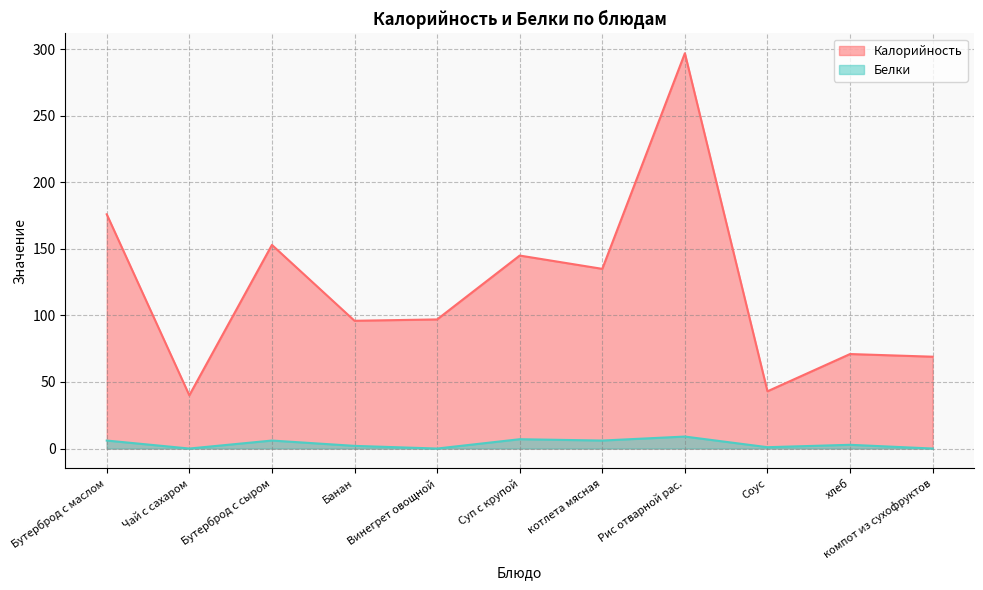

What position from the left is Бутерброд с маслом?

1